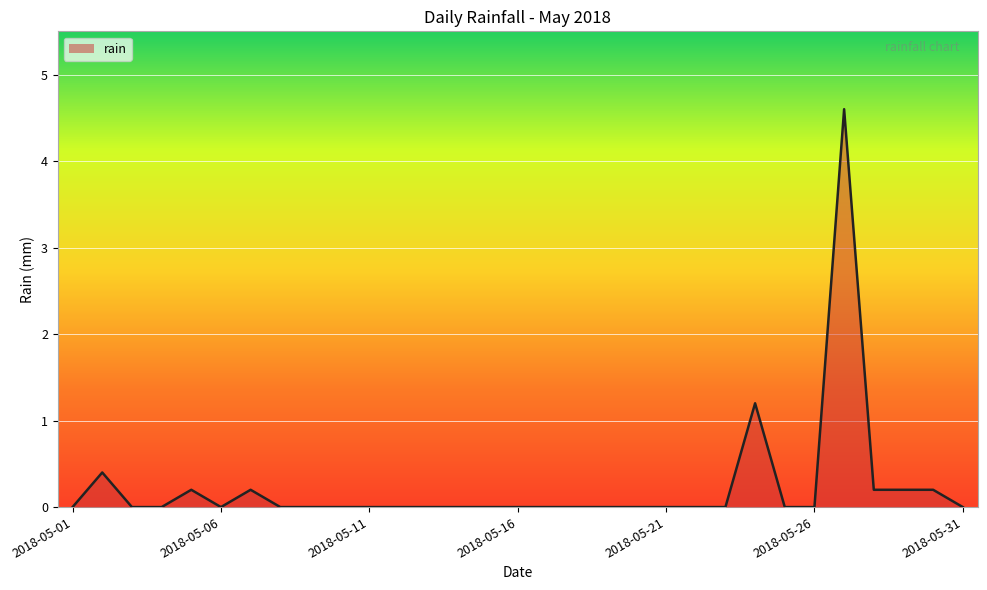

What is the greatest value displayed?

4.6